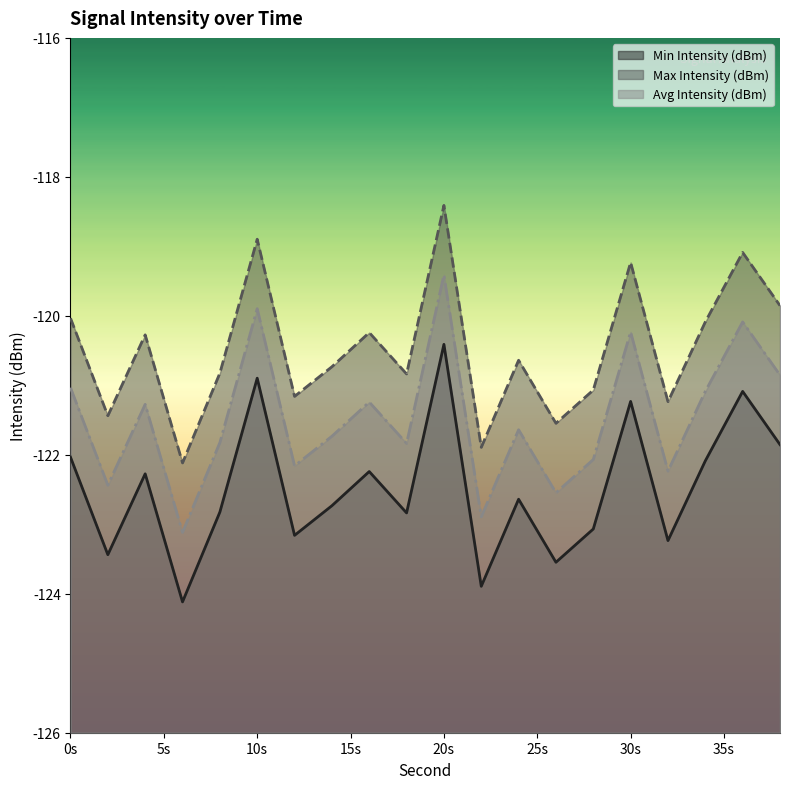

List the series in order of their overall mean, highest first.

Max Intensity (dBm), Avg Intensity (dBm), Min Intensity (dBm)